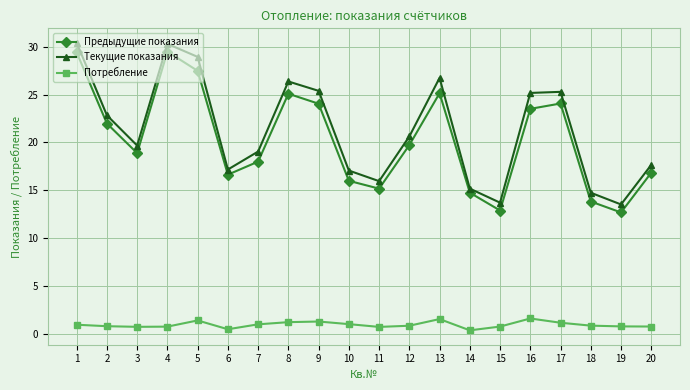

What are all the series names shown in the legend?

Предыдущие показания, Текущие показания, Потребление